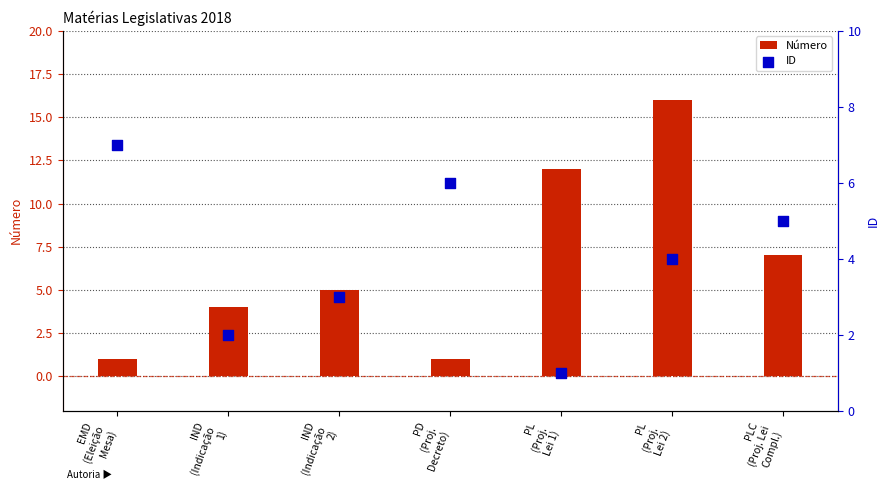

Which series reaches the minimum Y coordinate?

Número